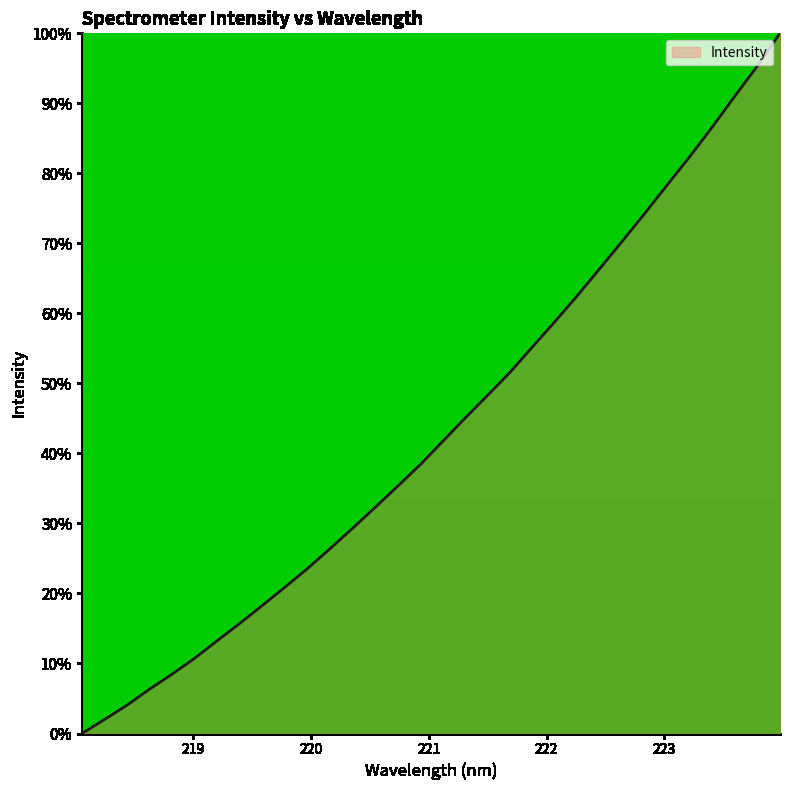

What is the maximum value shown in the chart?

100.0